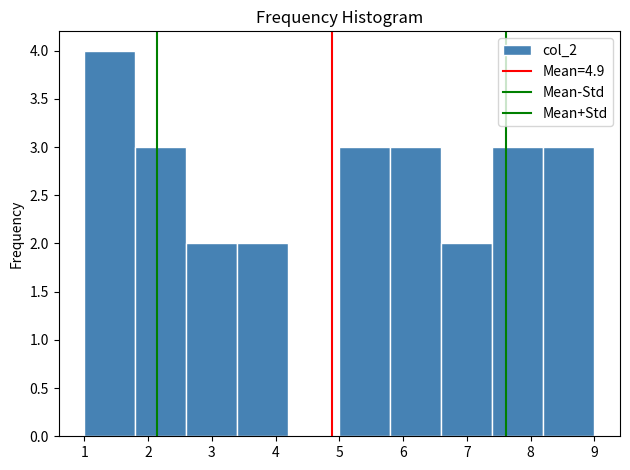

How tall is the bar that spans 3.4 to 4.2 on the x-axis? The values are not printed on the chart, so give them approximately, as read against the axis.

2